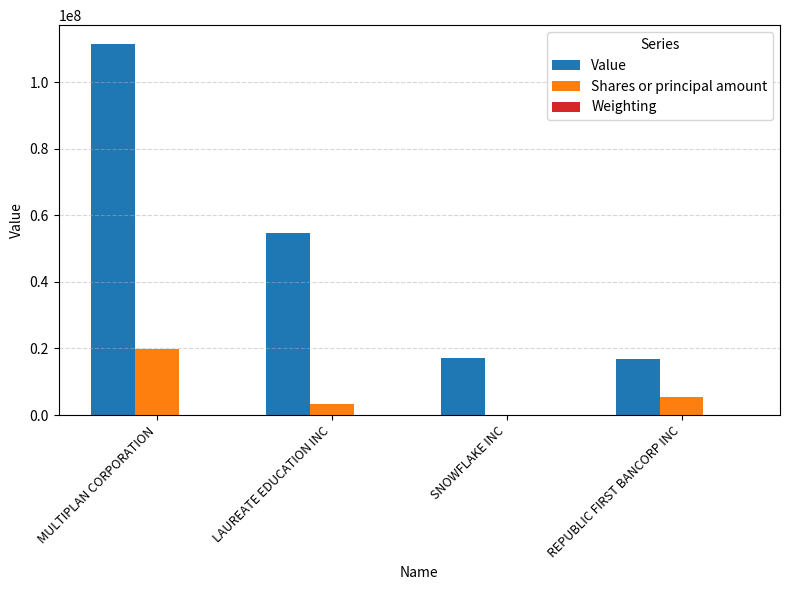

What is the sum of all Shares or principal amount values?

28525117.0